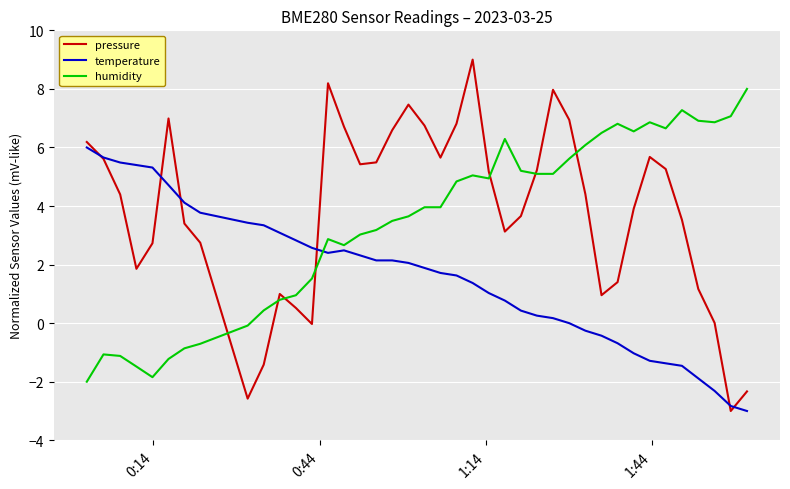

Which series has the widest spread of values?

pressure